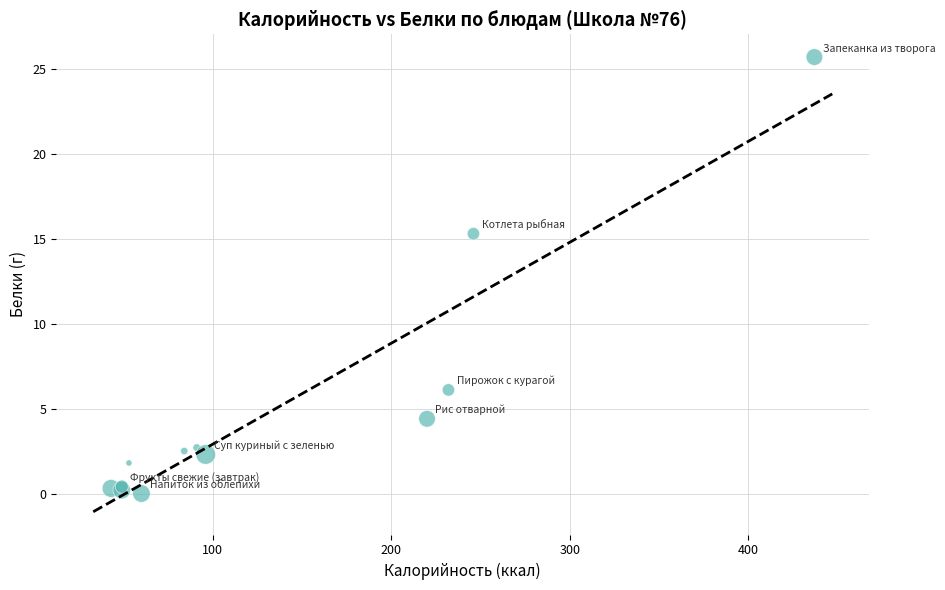

What Y value in the scatter plot is closest to 12?

15.3